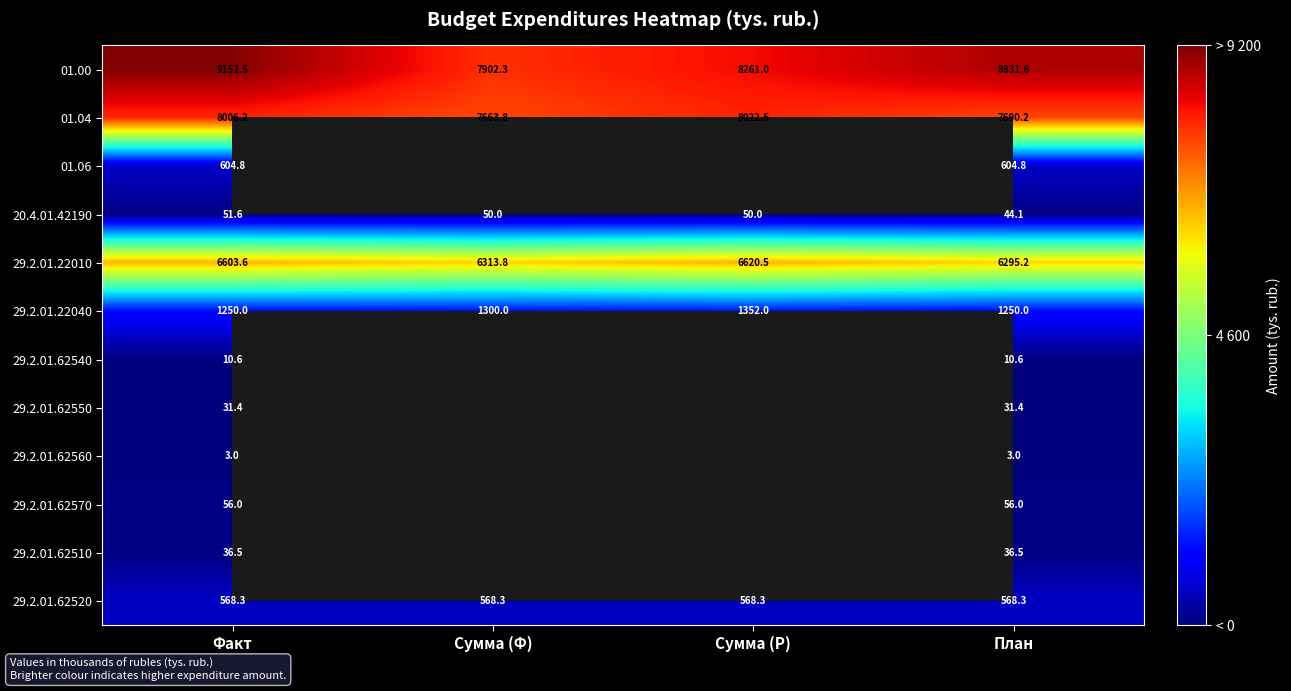

Is it true that 20.4.01.42190 equals 86.9 at Факт?

False